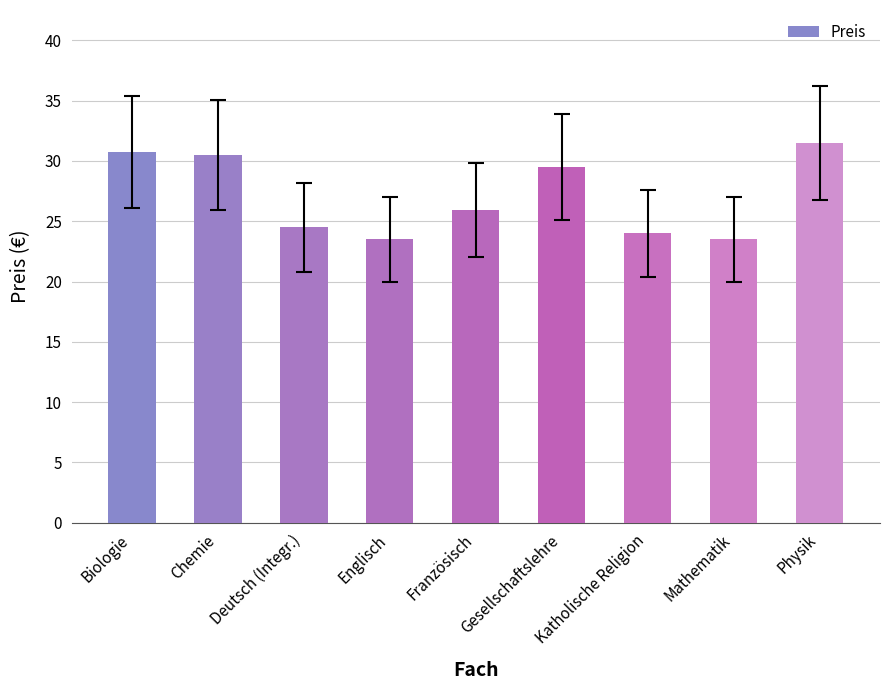

What is the difference between the values at Mathematik and Deutsch (Integr.)?

1.0